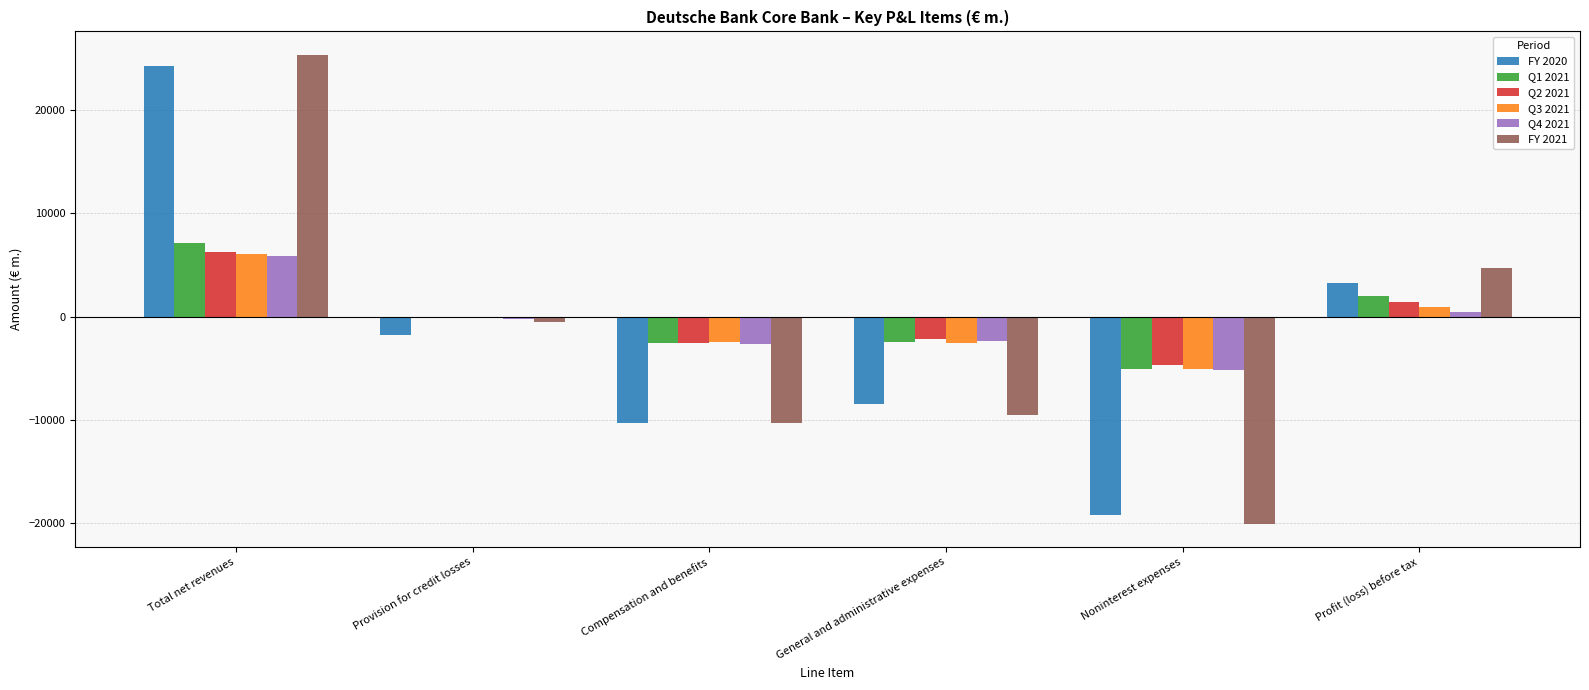

What is the sum of all Q3 2021 values?

-3250.8